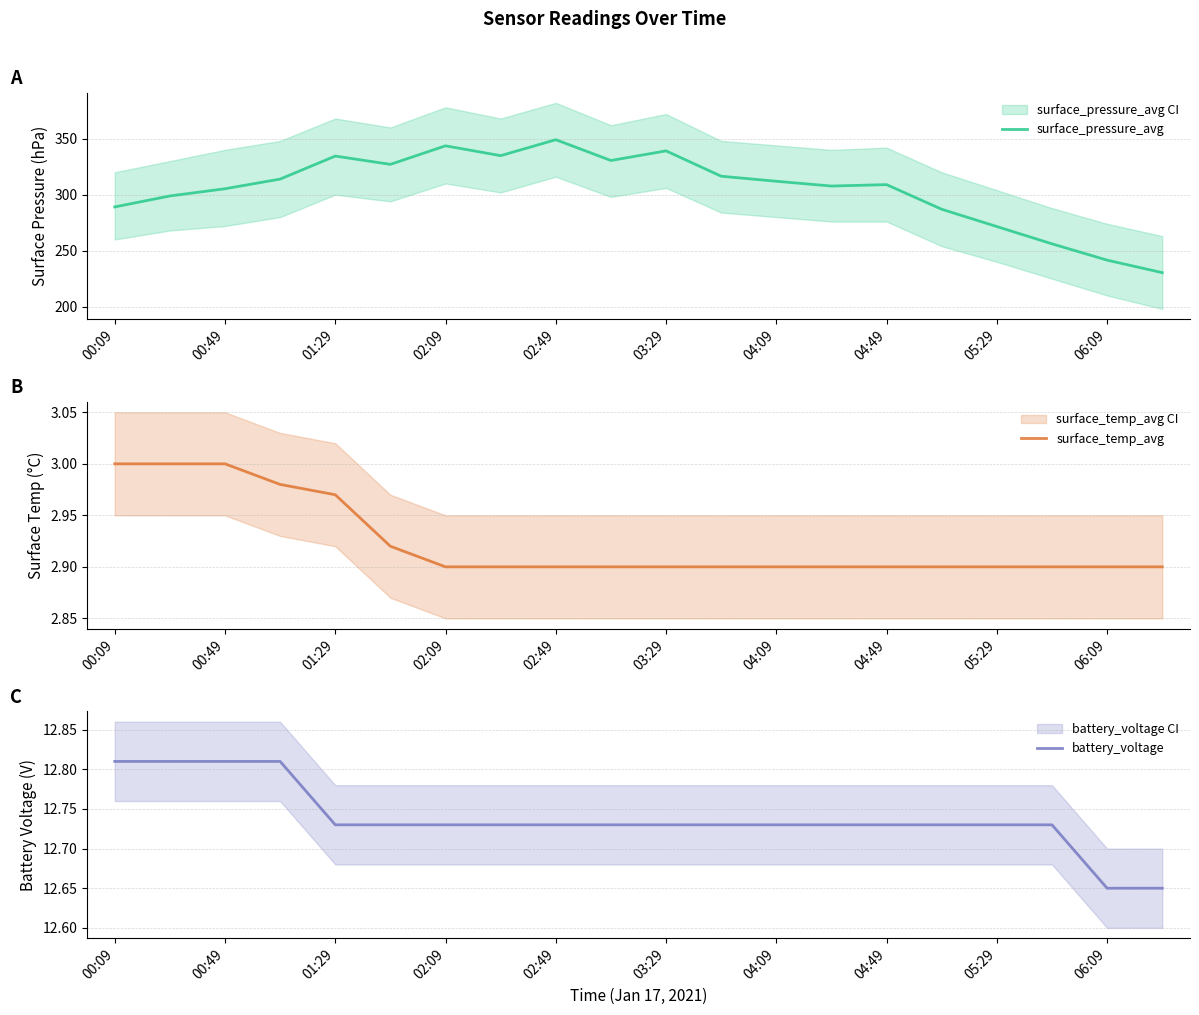

True or false: battery_voltage and surface_pressure_avg cross at least once.

False